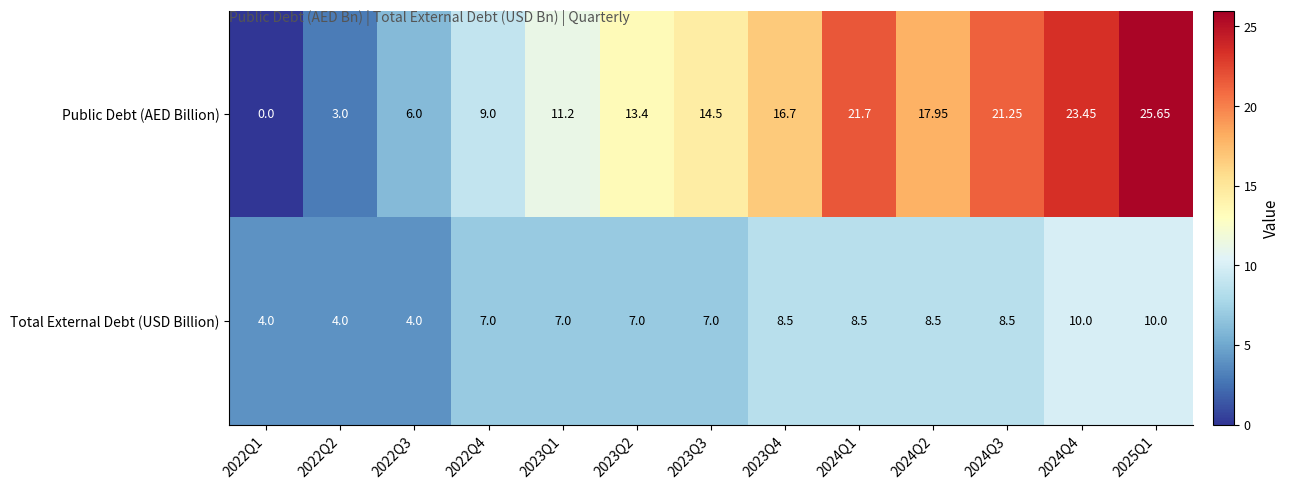

Is the value of Public Debt (AED Billion) at 2024Q1 greater than the value of Total External Debt (USD Billion) at 2022Q3?

Yes